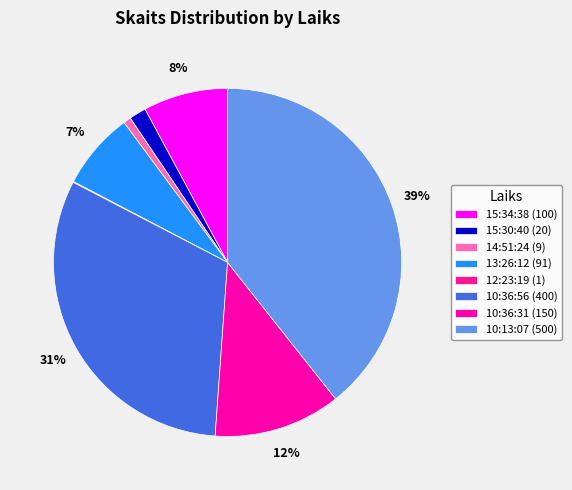

Does 15:30:40 account for over 50% of the chart?

No